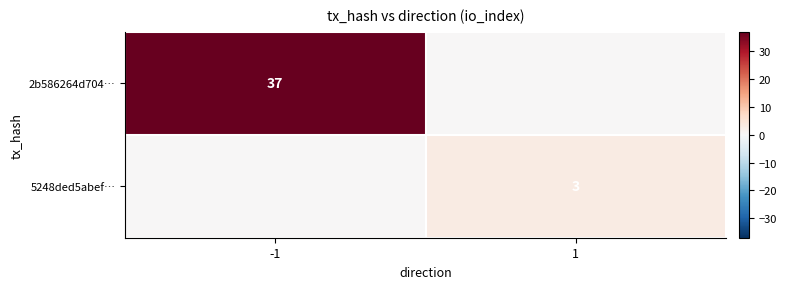

Which has a higher value, -1 or 1?

-1